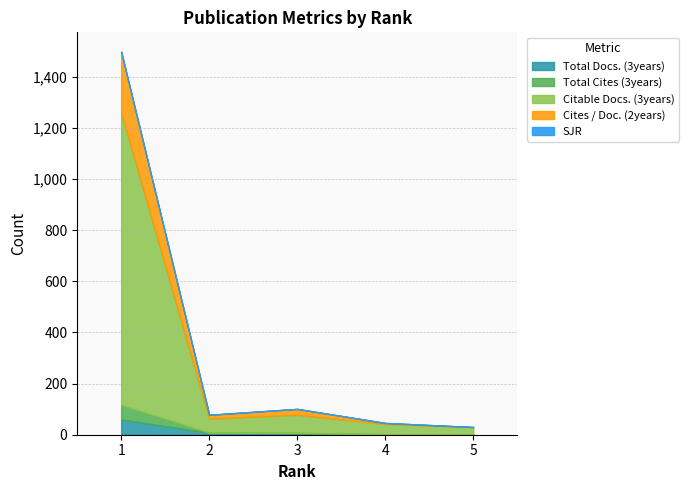

Which series has the widest spread of values?

Citable Docs. (3years)